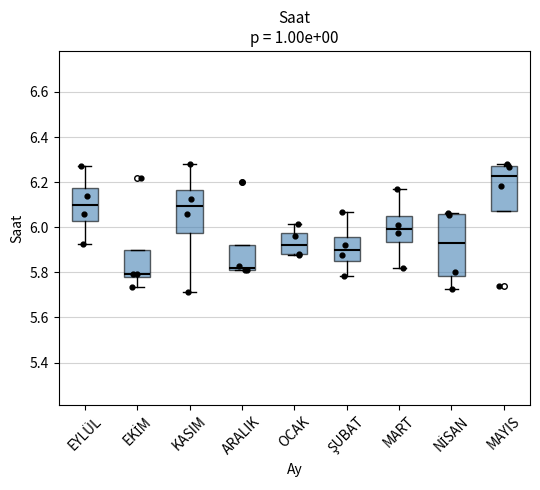

Where is the upper edge of the box for EYLÜL on the y-axis? The values are not printed on the chart, so give them approximately, as read against the axis.

6.18